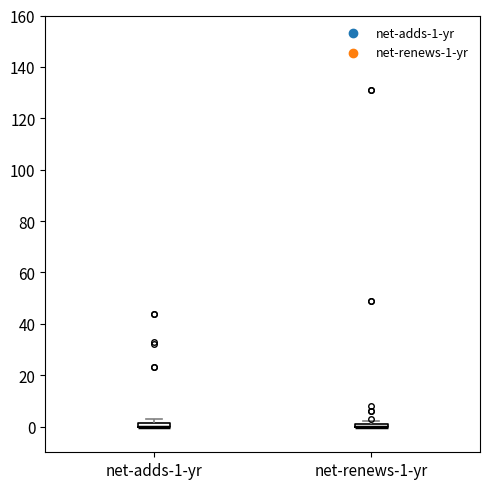

Where is the lower edge of the box for net-adds-1-yr on the y-axis? The values are not printed on the chart, so give them approximately, as read against the axis.

0